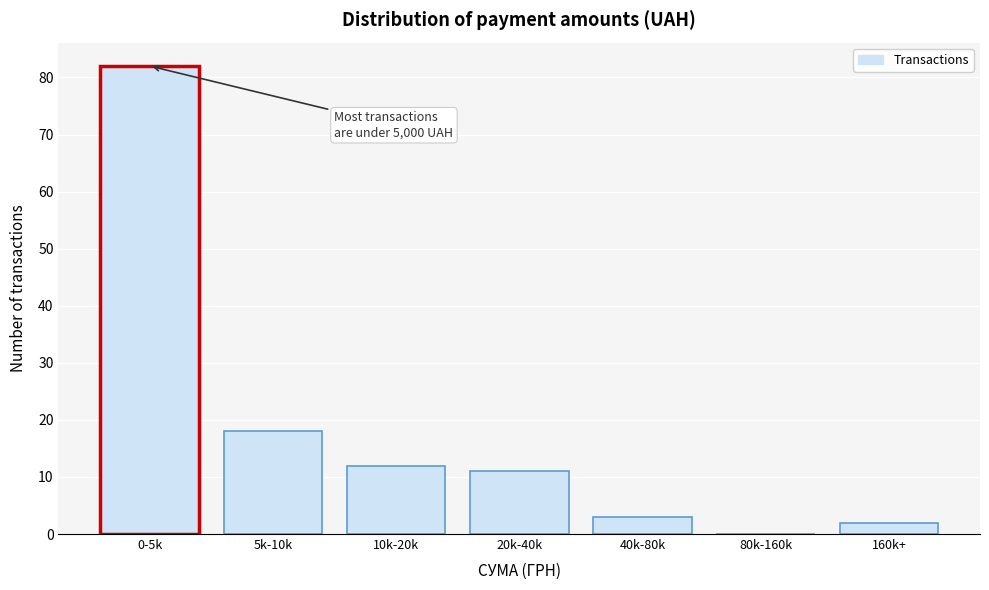

Reading left to right, transcribe all the data shown in this chart.

0-5k=82	5k-10k=18	10k-20k=12	20k-40k=11	40k-80k=3	80k-160k=0	160k+=2